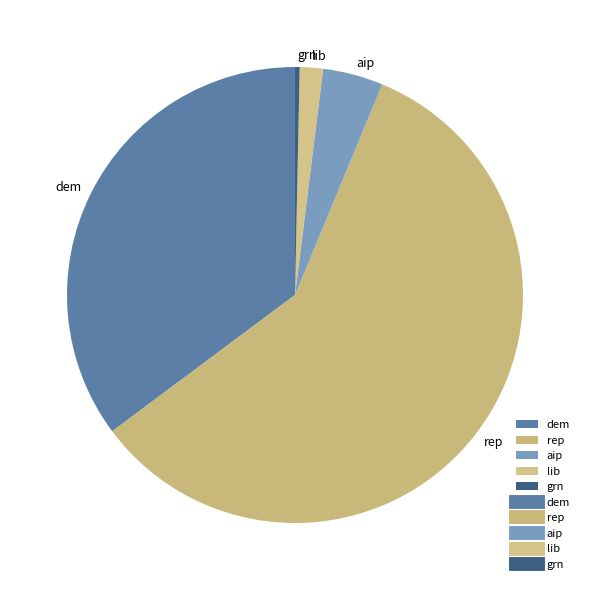

The rep slice represents 80% of the pie. True or false?

False